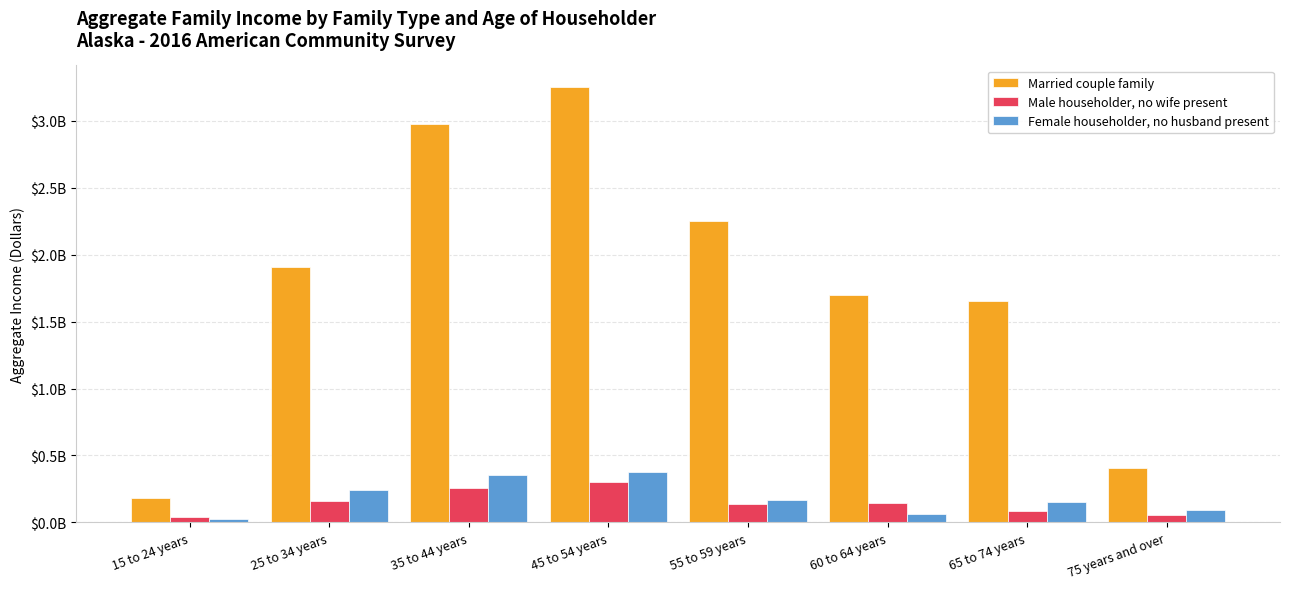

Between 60 to 64 years and 65 to 74 years, which is larger?

60 to 64 years